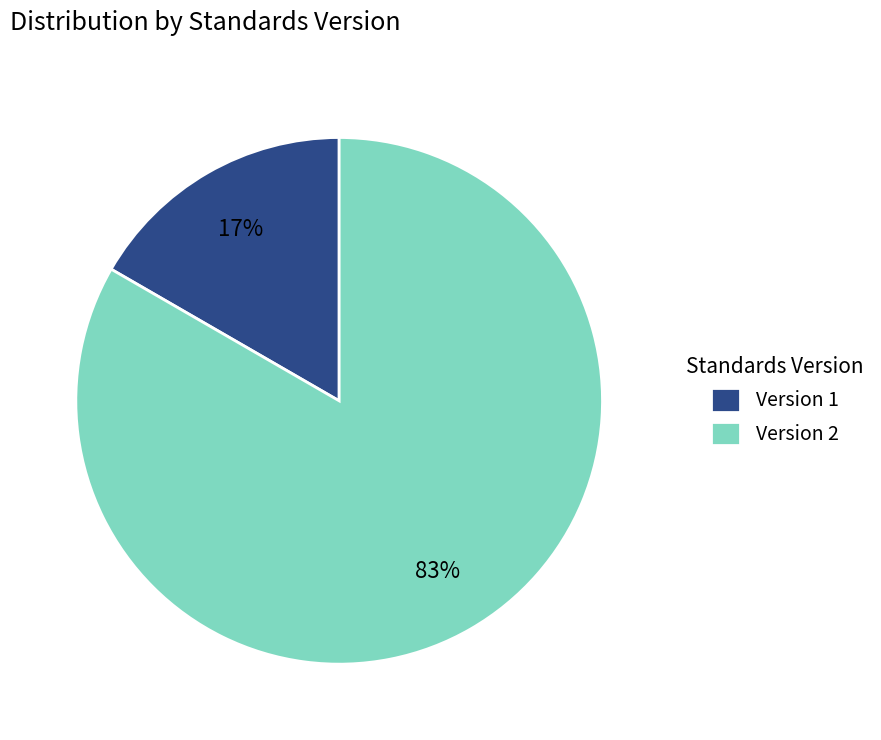

Which category has the biggest portion of the pie?

Version 2